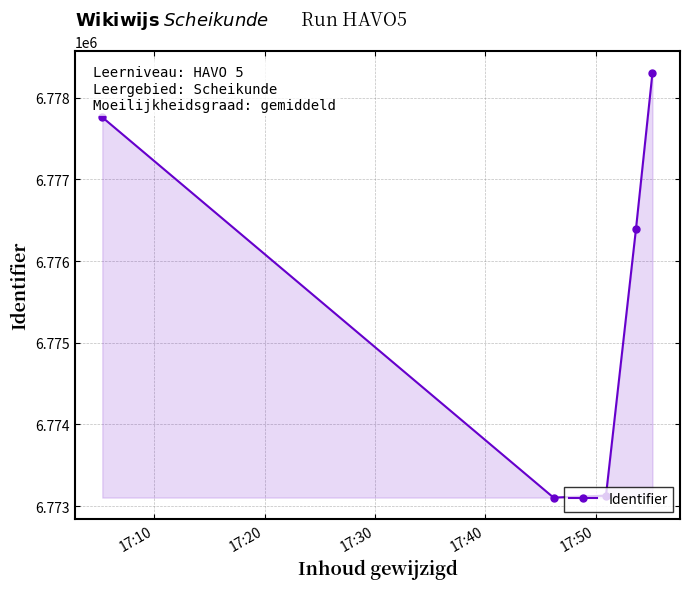

Reading left to right, what are all the values shown in this chart?

6777762	6773104	6773128	6776391	6778310